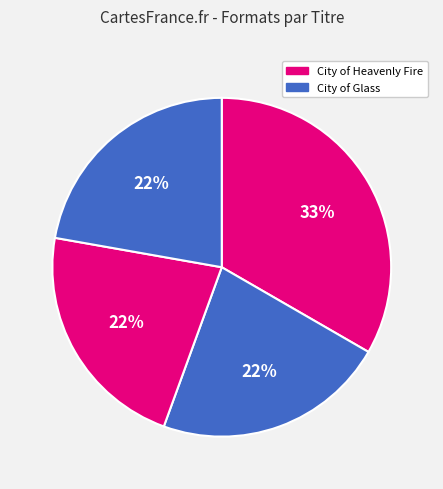

How many slices are in this pie chart?

4